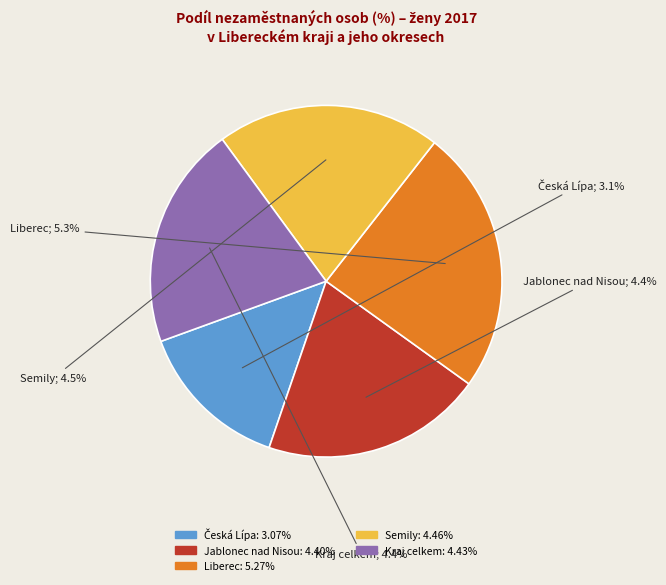

Rank the categories by value from lowest to highest.

Česká Lípa, Jablonec nad Nisou, Kraj celkem, Semily, Liberec